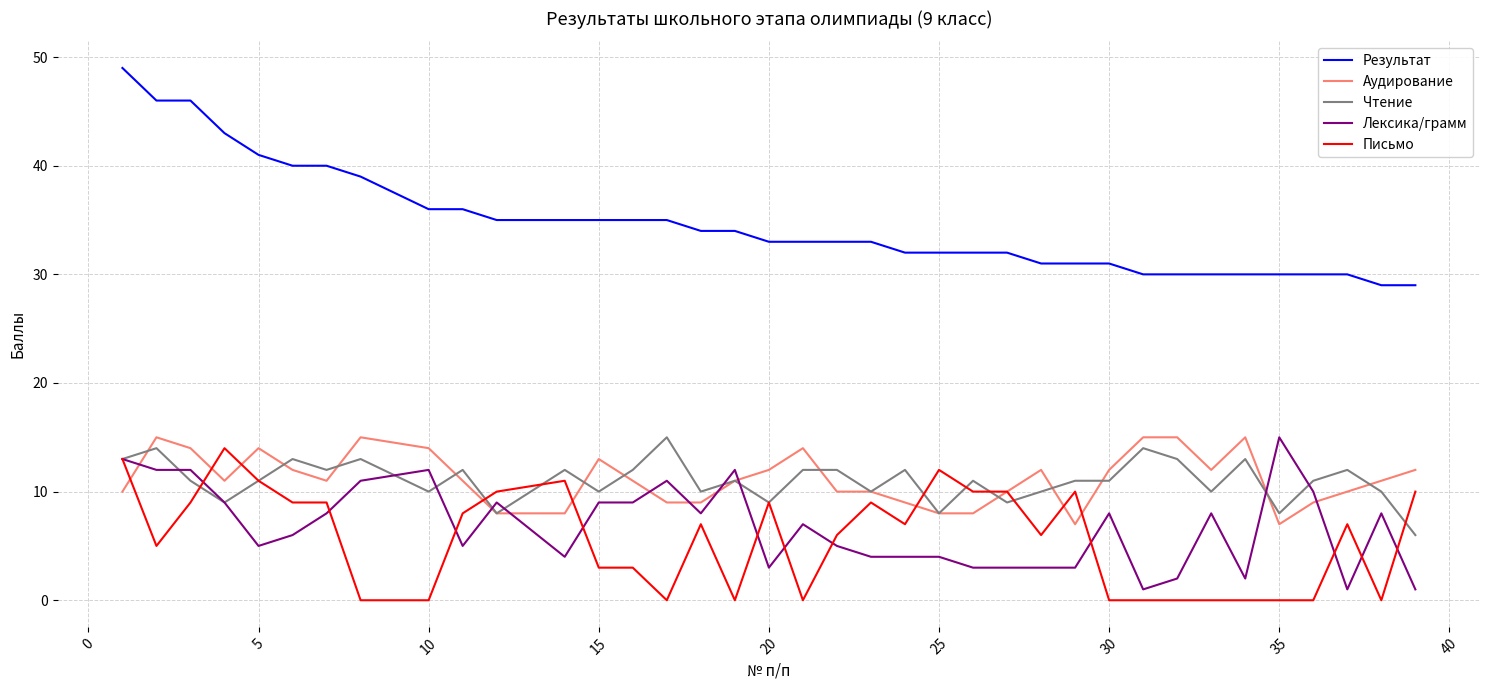

What is the highest value of the Чтение series?

15